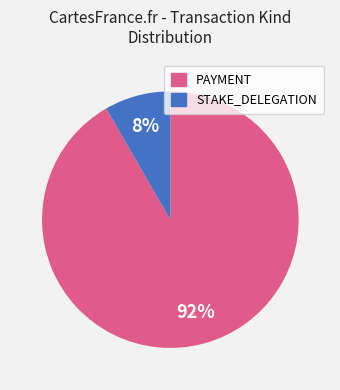

The PAYMENT slice represents 92% of the pie. True or false?

True